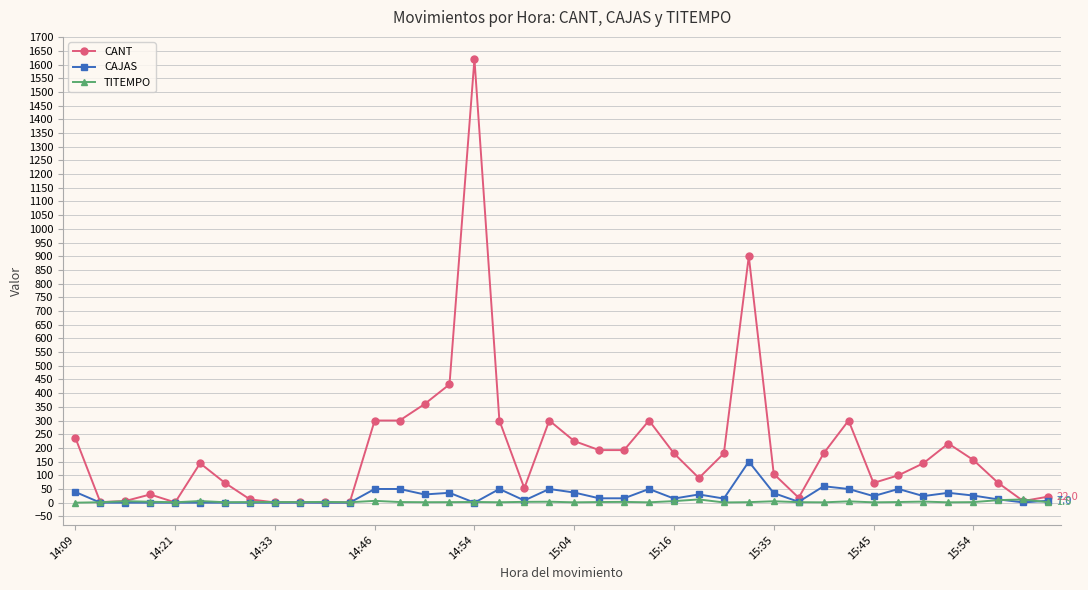

List the series in order of their peak value, lowest first.

TITEMPO, CAJAS, CANT